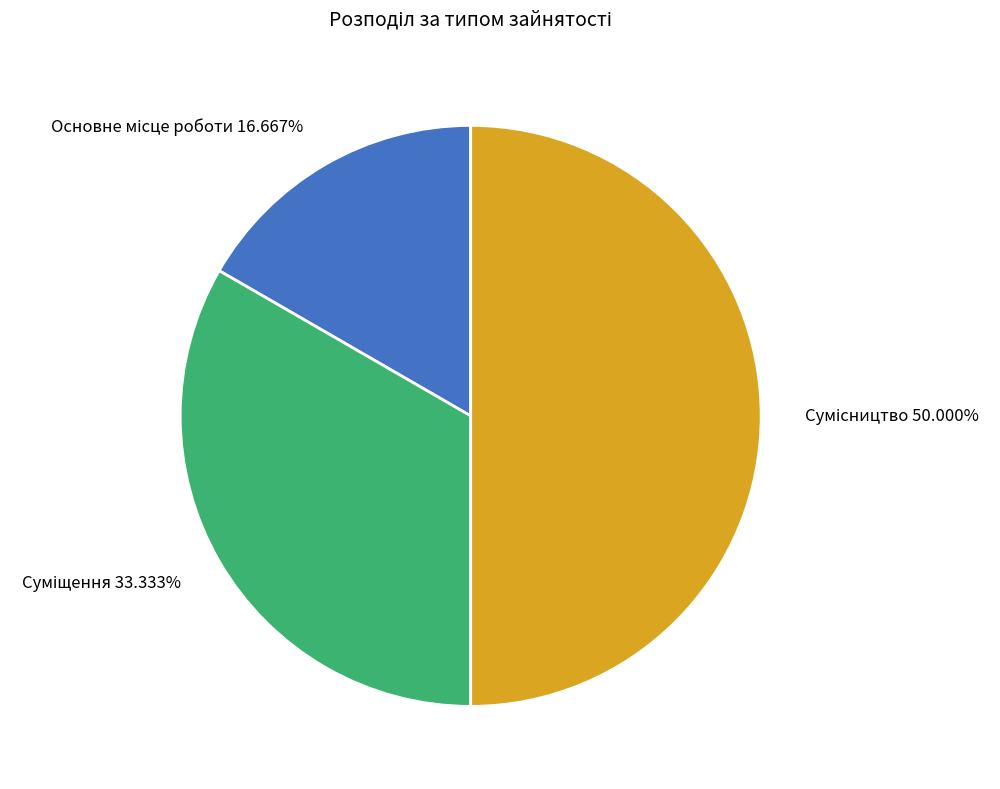

Combined, what portion of the pie is Основне місце роботи and Суміщення?

50.0%